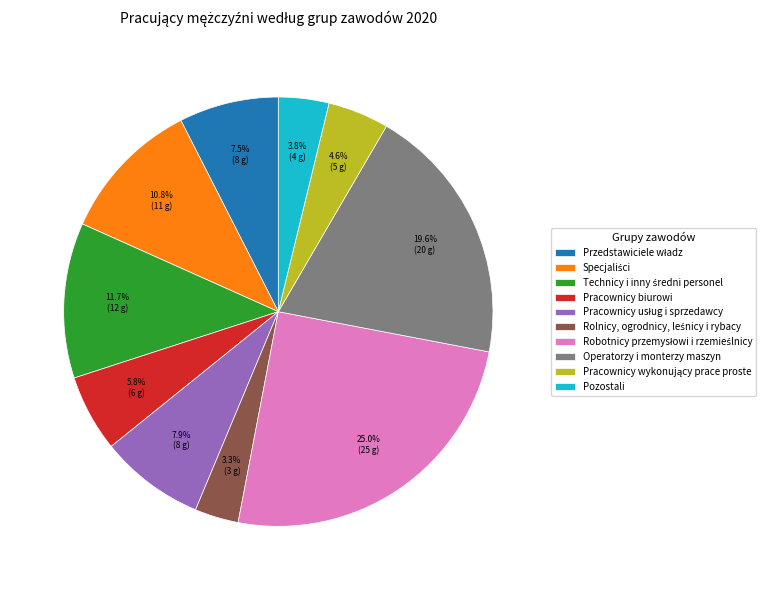

Is there any slice that represents more than half of the pie?

No